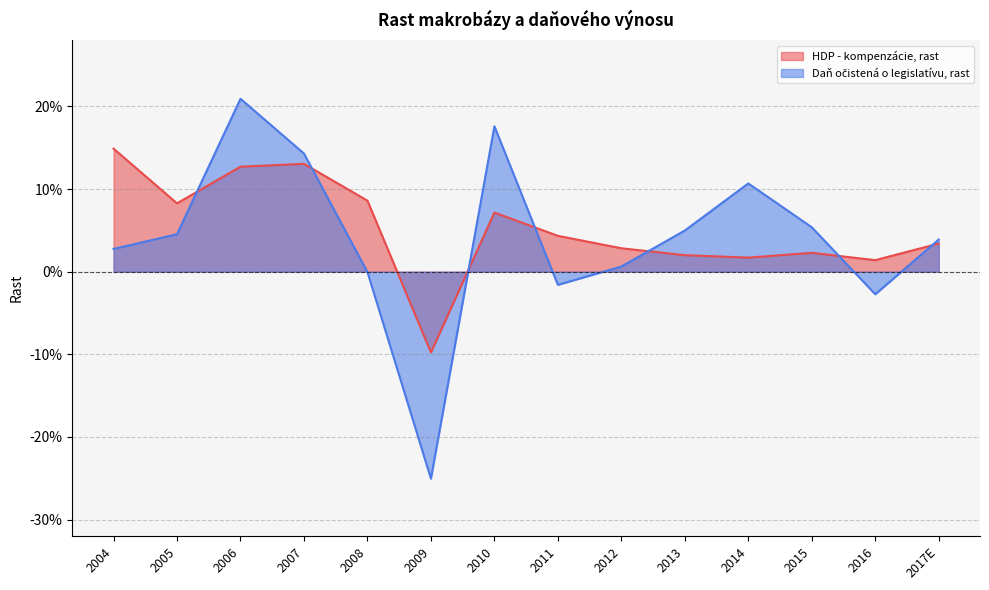

Which label corresponds to the largest value in the chart?

2006